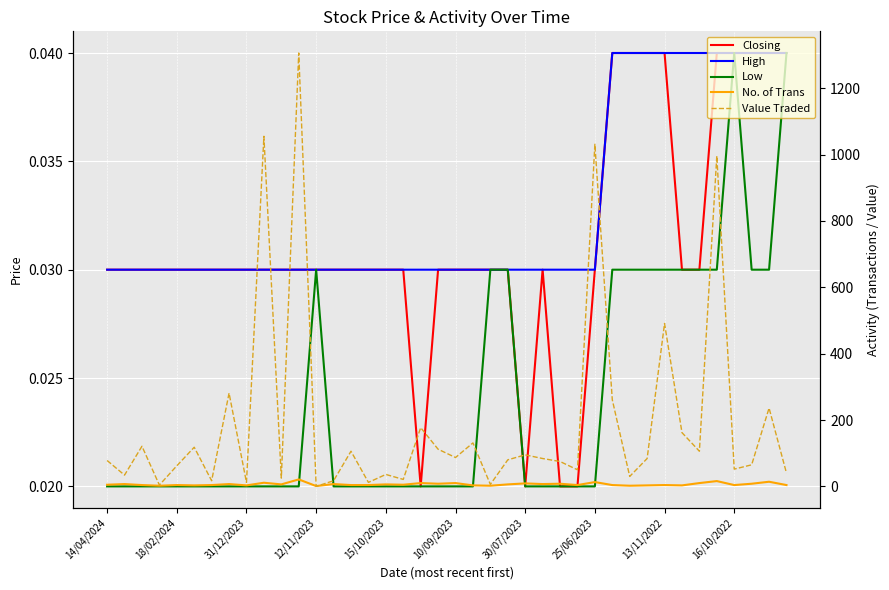

How many Low values are between 0 and 1?

40